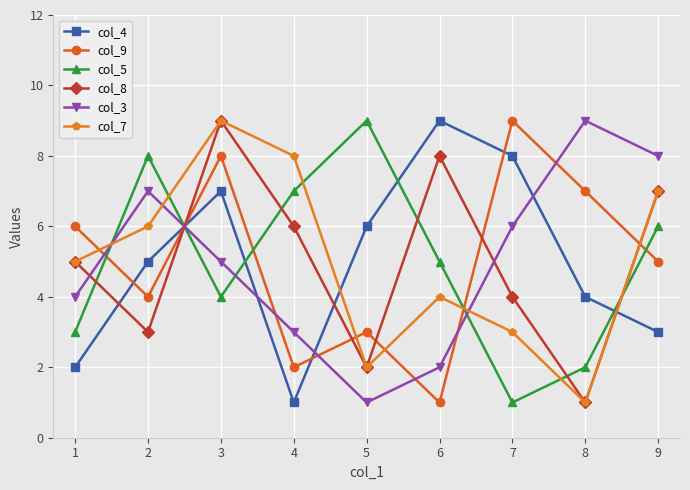

What is the difference between the second highest and minimum values in the col_8 series?

7